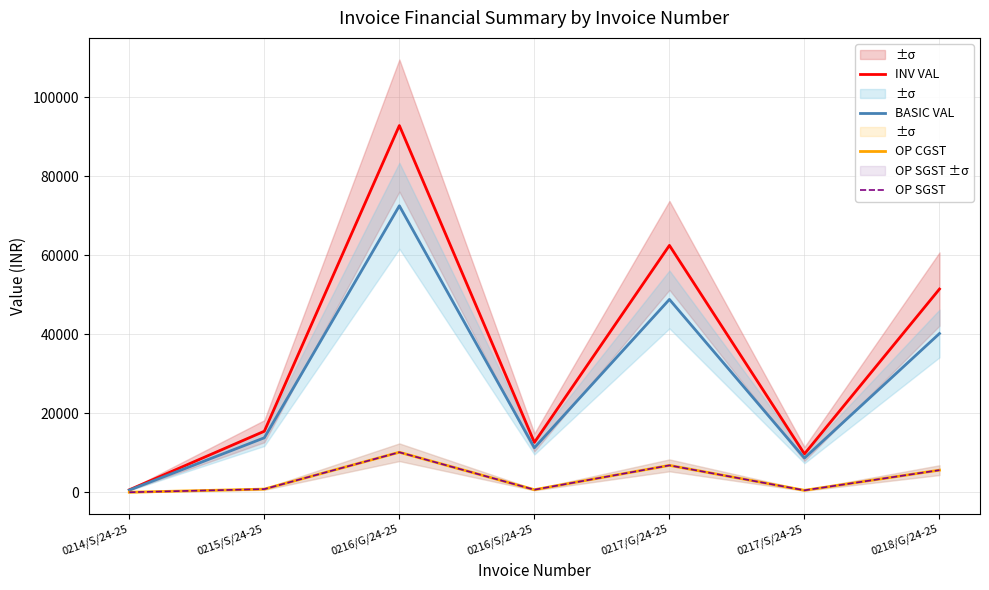

Where is OP CGST nearest to the value 5096?

0218/G/24-25